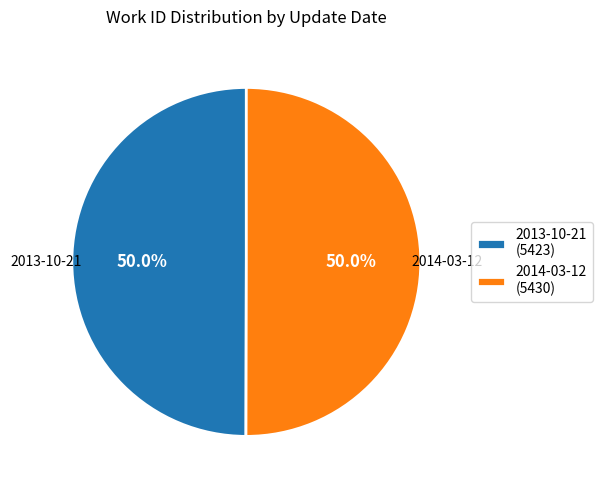

To the nearest percent, what percentage of the pie is 2013-10-21?

50%